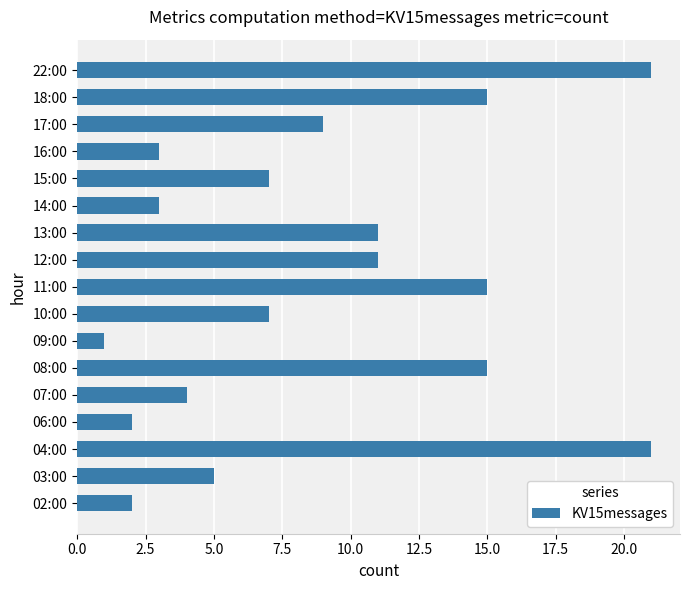

The value at 08:00 is 15. True or false?

True